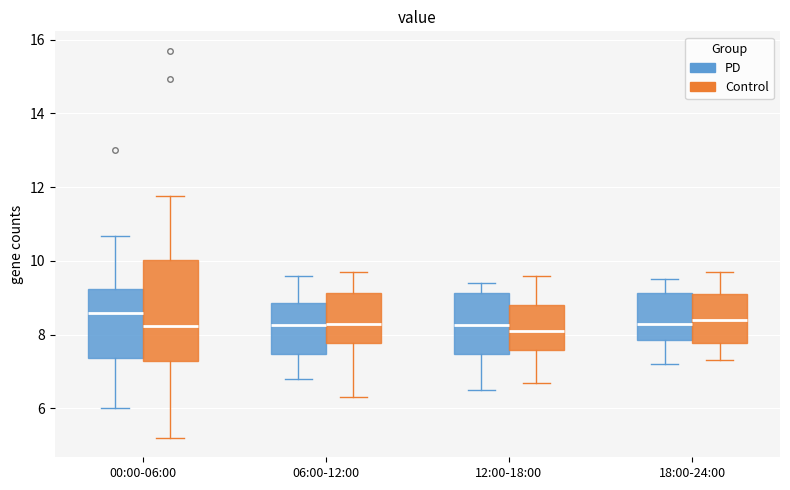

Reading left to right, transcribe this box plot: for each box, give where its median line is, the range the box spans, and where its two whiskers end, as read against the y-axis. The values are not printed on the chart, so give them approximately, as read against the axis.

00:00-06:00 (PD): median 8.6, box 7.4 to 9.2, whiskers 6.0 to 10.6
00:00-06:00 (Control): median 8.2, box 7.2 to 10.0, whiskers 5.2 to 11.8
06:00-12:00 (PD): median 8.2, box 7.4 to 8.8, whiskers 6.8 to 9.6
06:00-12:00 (Control): median 8.4, box 7.8 to 9.2, whiskers 6.4 to 9.8
12:00-18:00 (PD): median 8.2, box 7.4 to 9.2, whiskers 6.6 to 9.4
12:00-18:00 (Control): median 8.2, box 7.6 to 8.8, whiskers 6.8 to 9.6
18:00-24:00 (PD): median 8.4, box 7.8 to 9.2, whiskers 7.2 to 9.6
18:00-24:00 (Control): median 8.4, box 7.8 to 9.2, whiskers 7.4 to 9.8